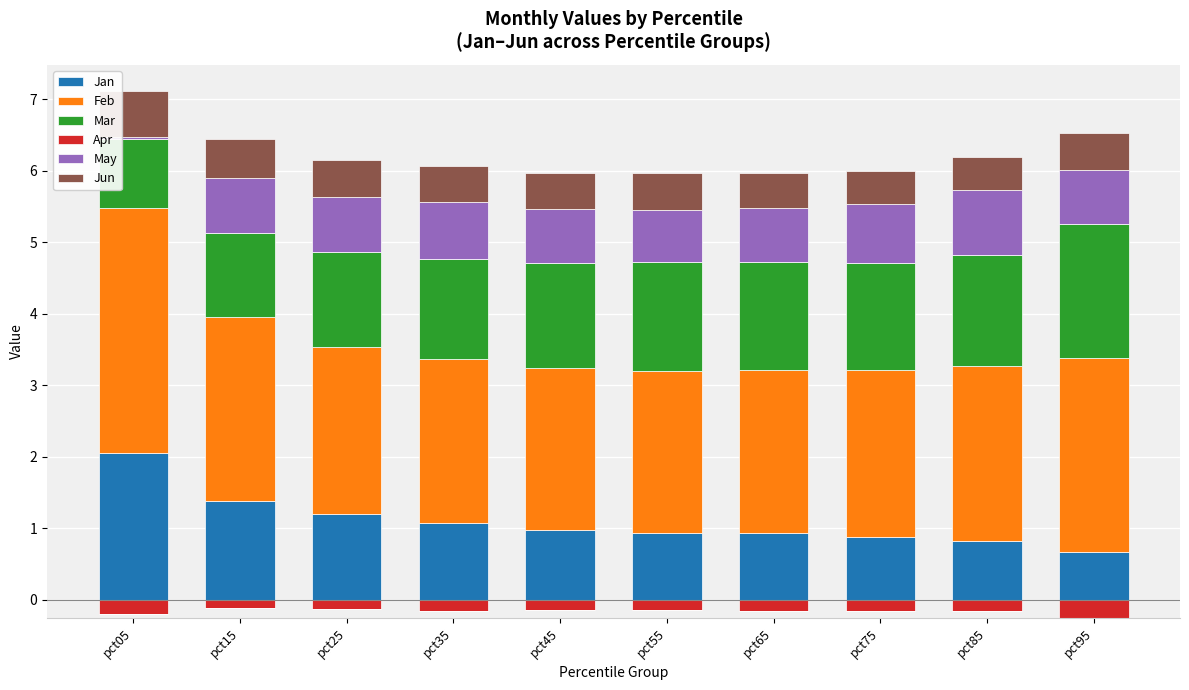

What is the total value across all series at pct75?

6.0